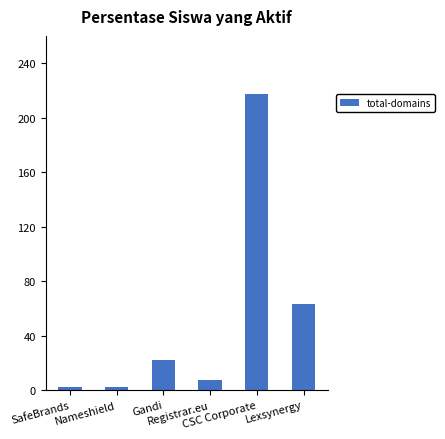

Reading right to left, list all the values displayed in this chart.

Lexsynergy=63	CSC Corporate=217	Registrar.eu=7	Gandi=22	Nameshield=2	SafeBrands=2